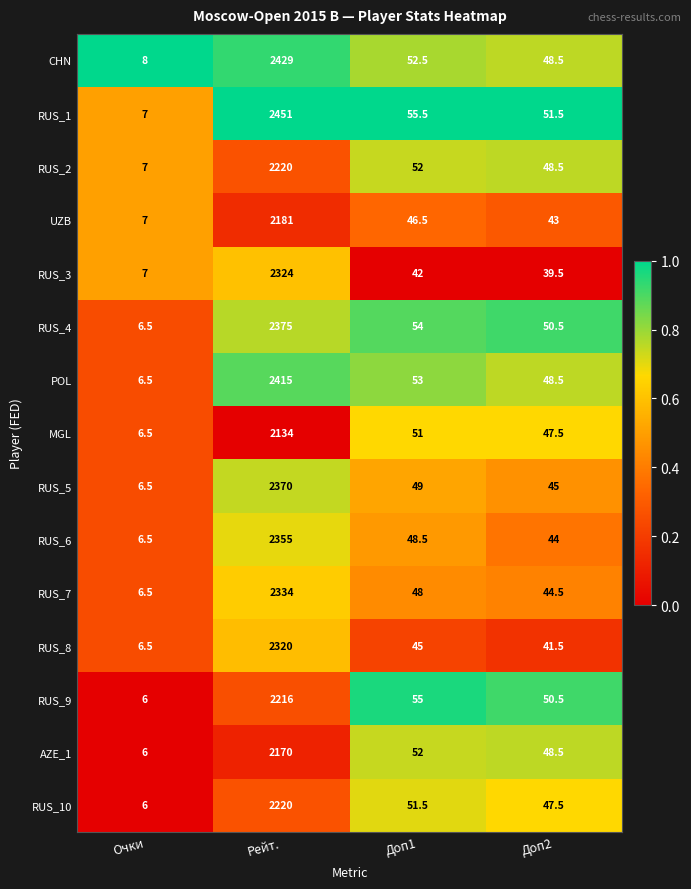

Read the RUS_2 value at Очки.

7.0